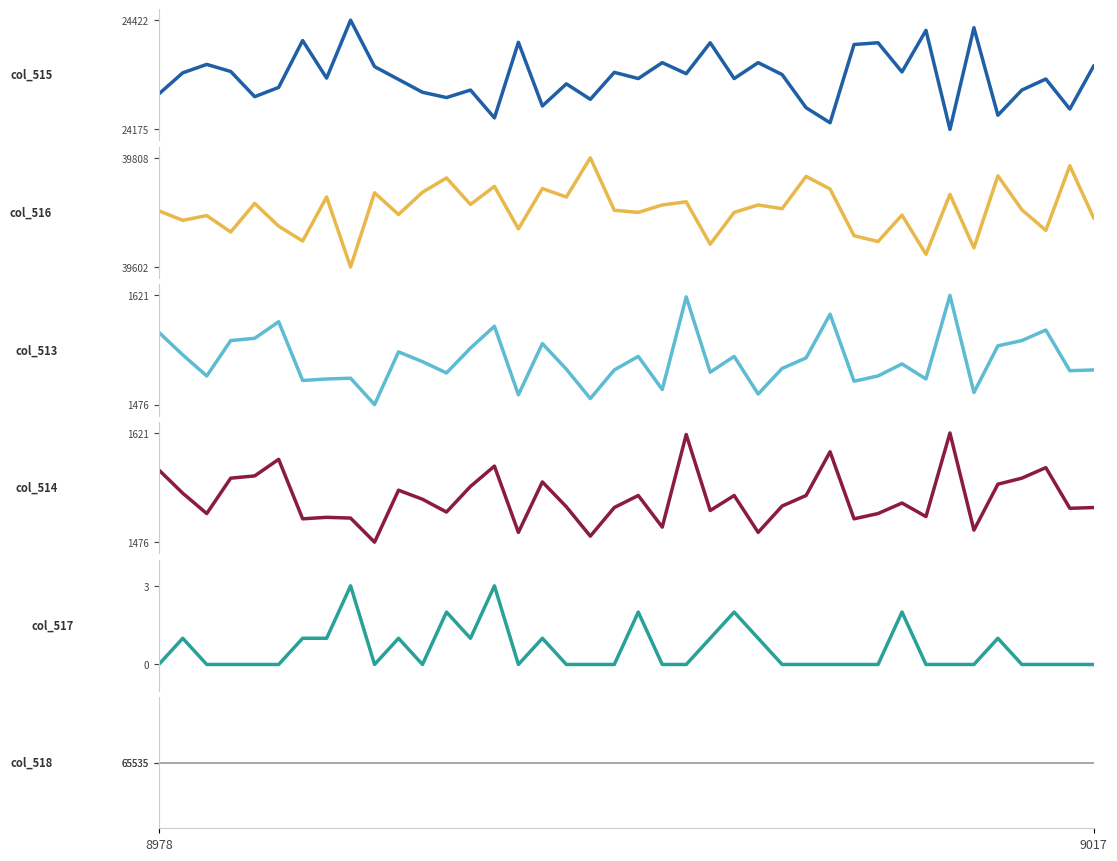

True or false: col_516 has more than 0 points higher than both neighbors.

True